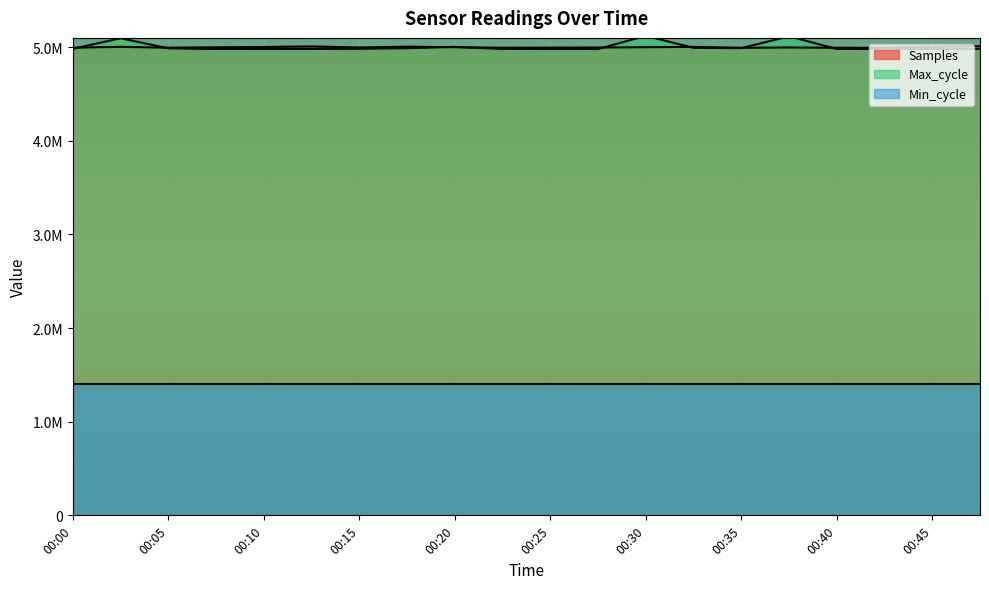

What is the value of the Samples point at the 17th from the left?

4994552